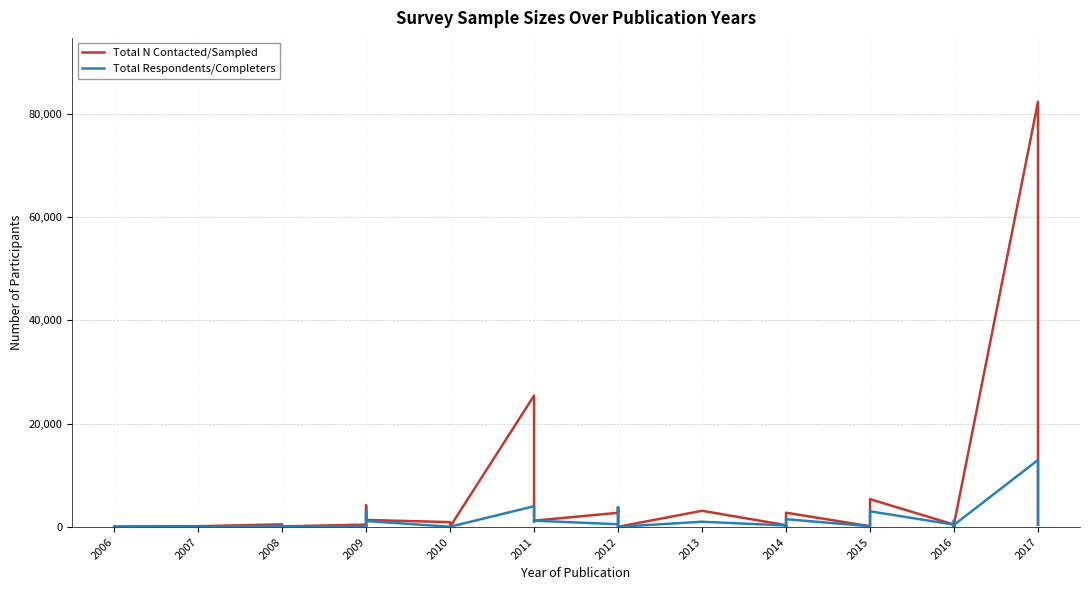

What is the minimum value shown in the chart?

9